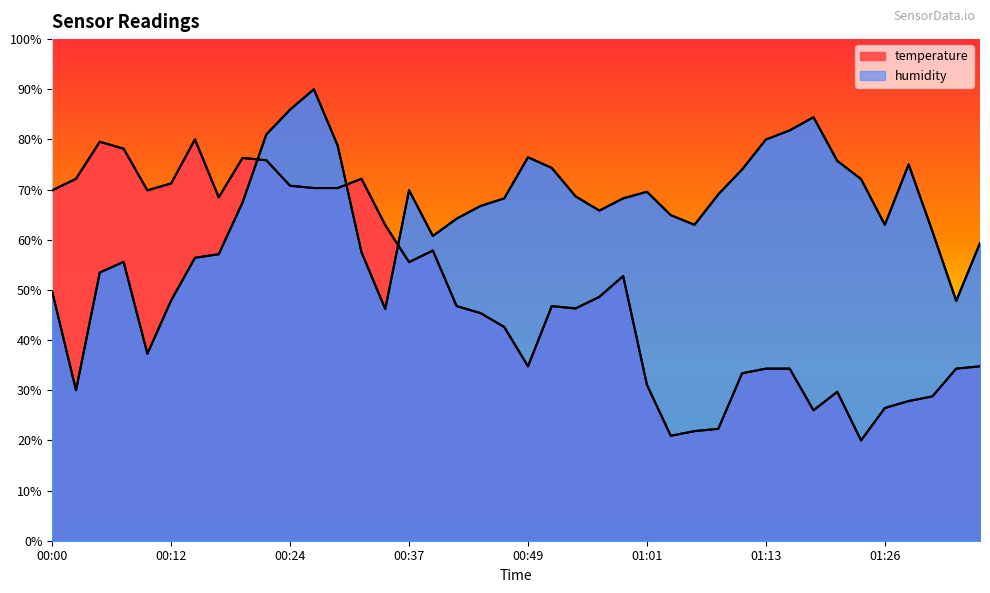

How many intersections are there between humidity and temperature?

3